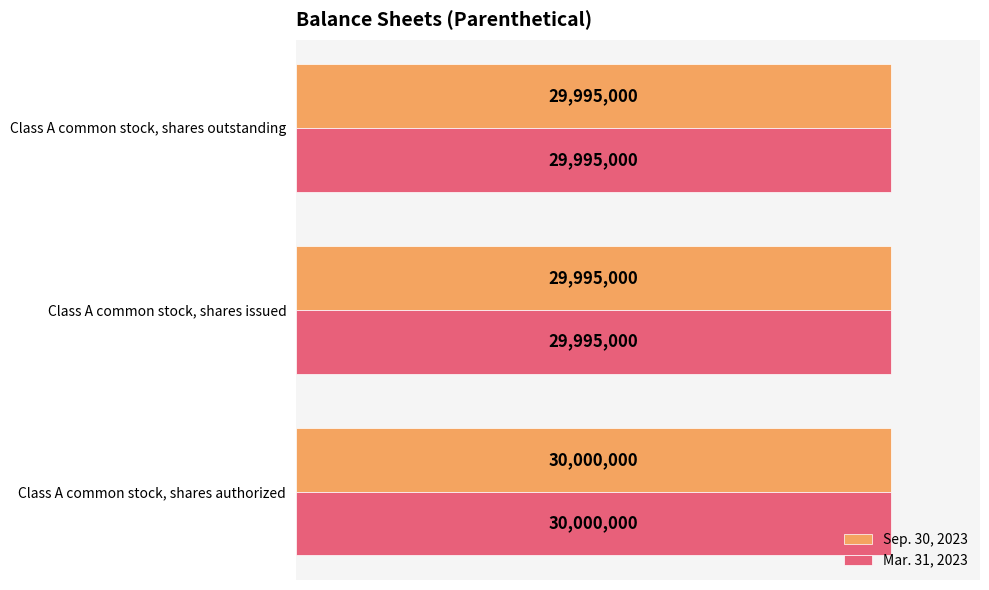

Rank the series by their maximum value, from highest to lowest.

Sep. 30, 2023, Mar. 31, 2023